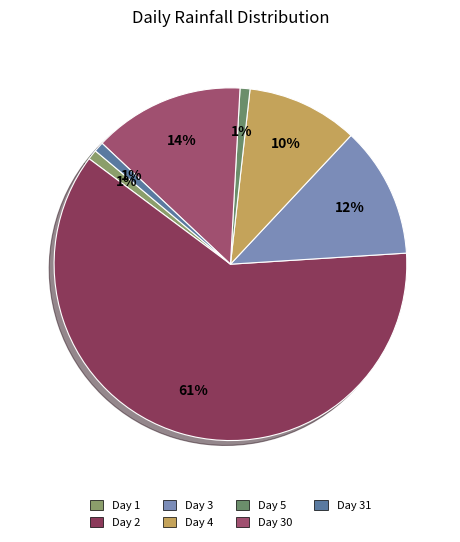

Count the number of slices in the pie.

7